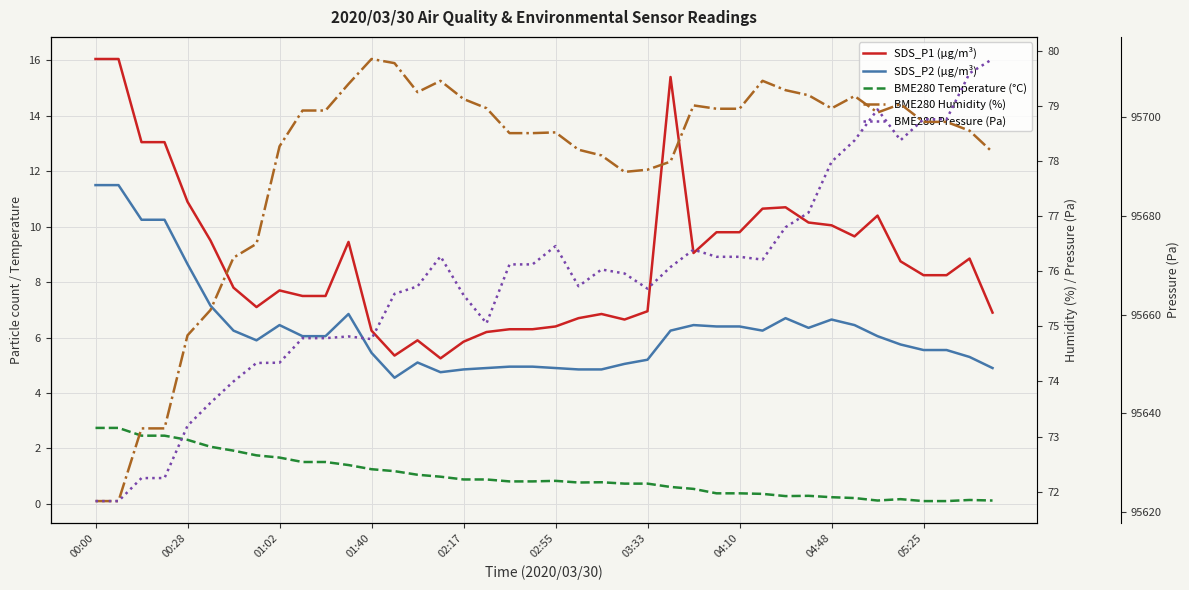

Is it true that SDS_P1 (µg/m³) equals 4.7 at 26?

False